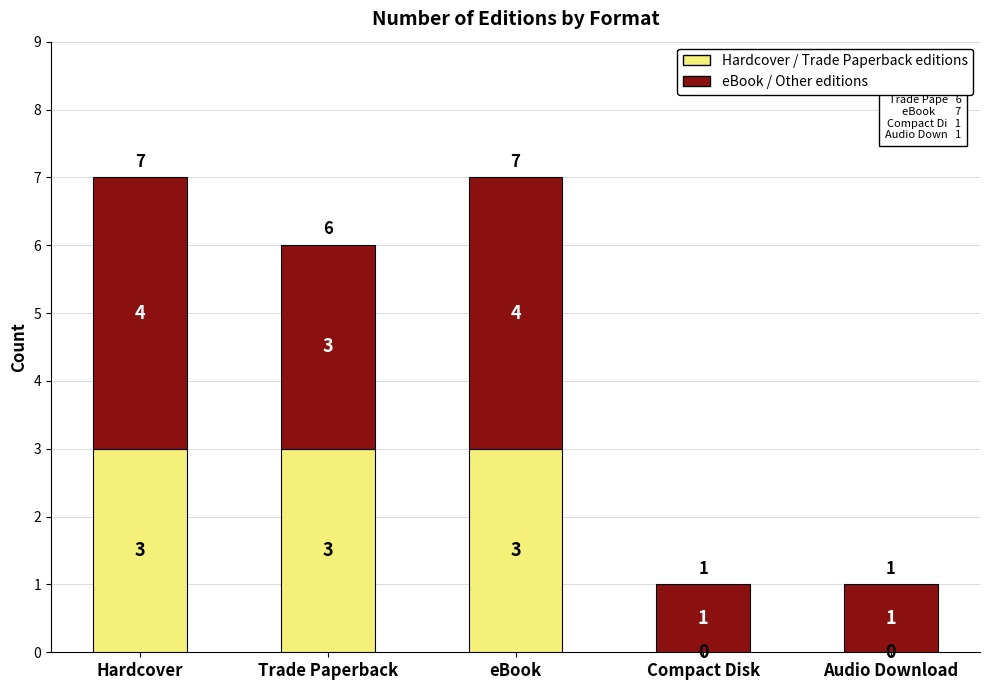

What is the sum of the Hardcover / Trade Paperback editions values at Audio Download and Hardcover?

3